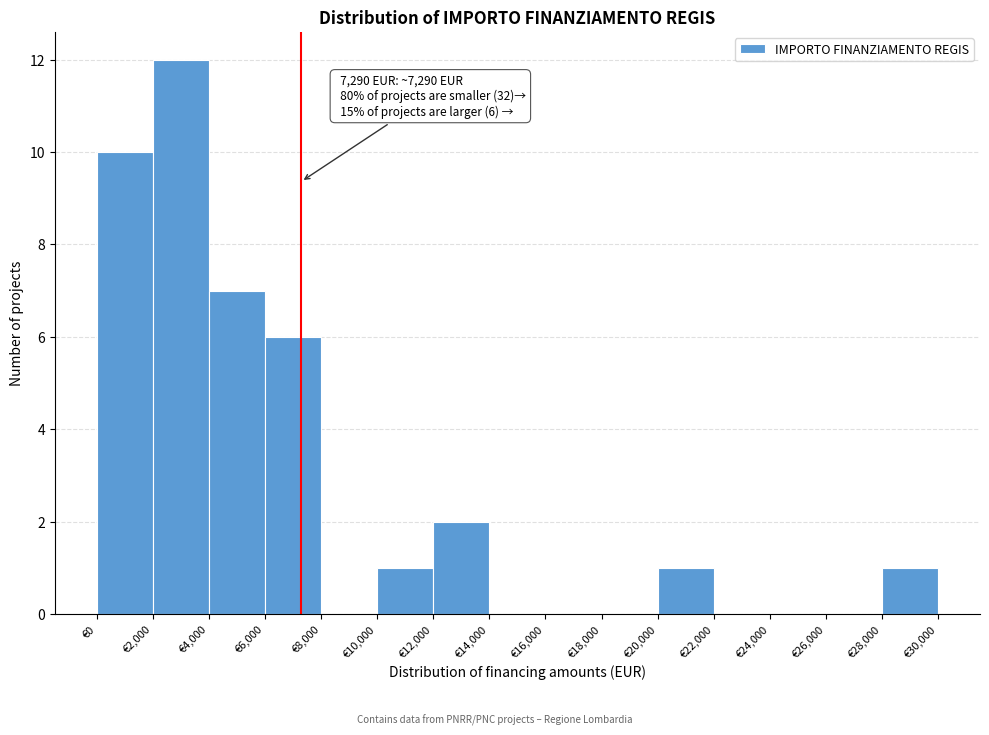

Which range on the x-axis has the tallest bar?

2000 to 4000